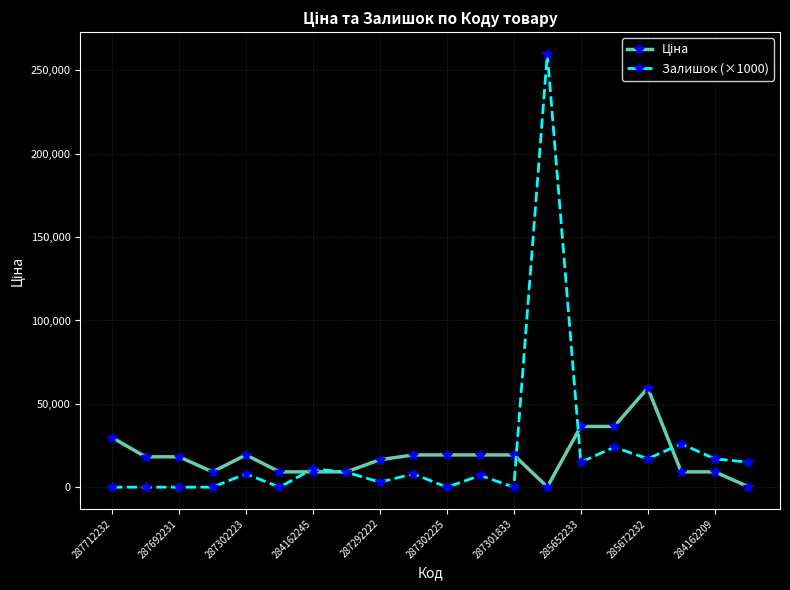

What is the value of the Залишок (×1000) point at the 5th from the left?

8000.0